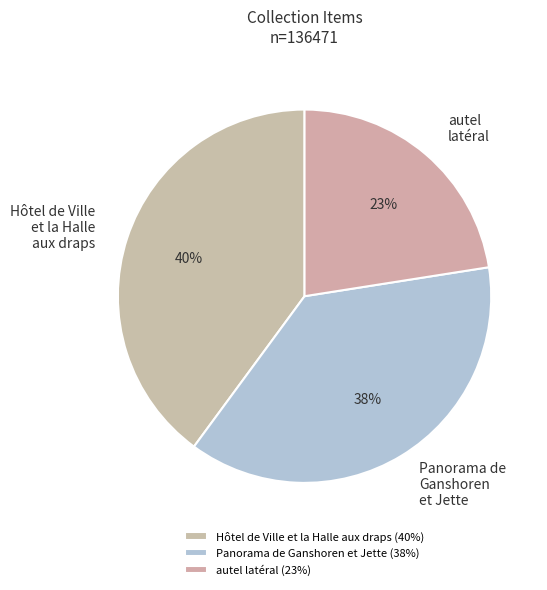

How many slices are in this pie chart?

3